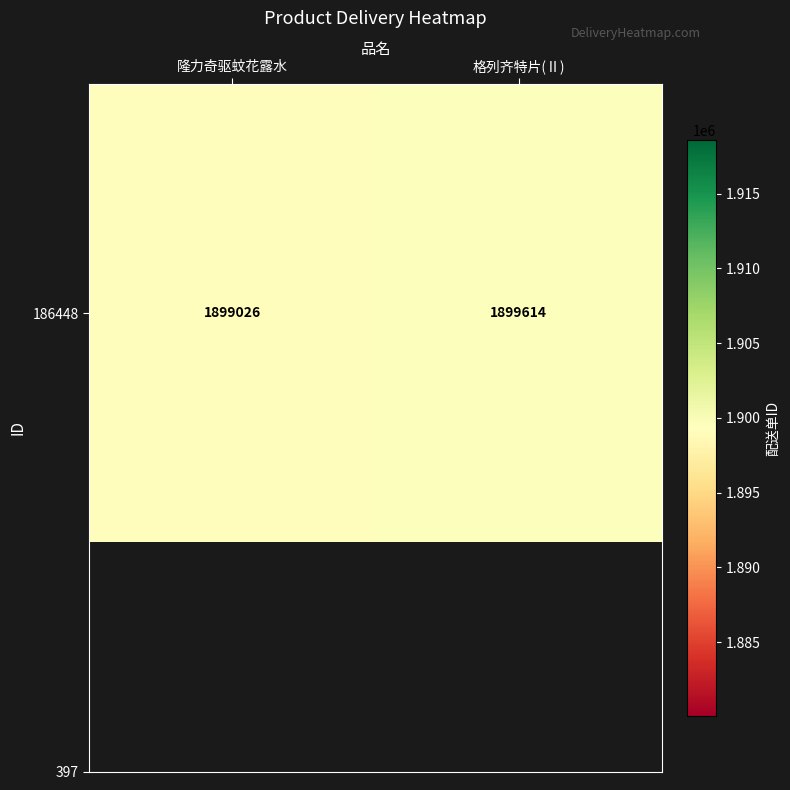

What is the difference between the maximum and minimum values?

588